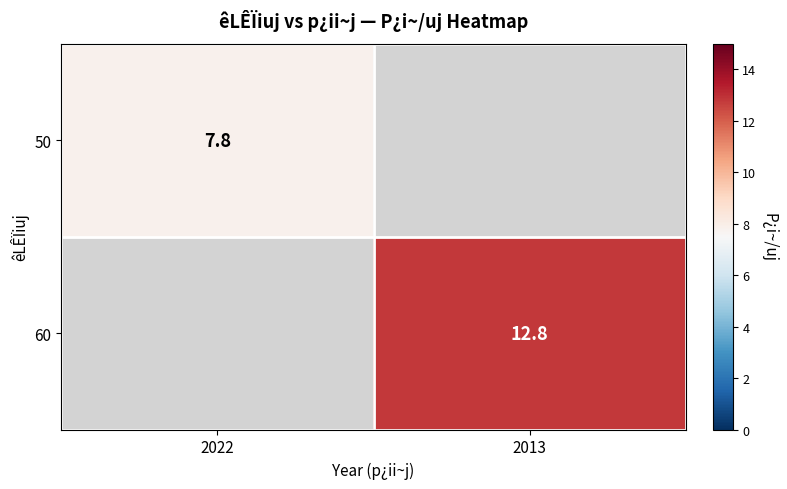

Is it true that 50 equals 7.8 at 2022?

True